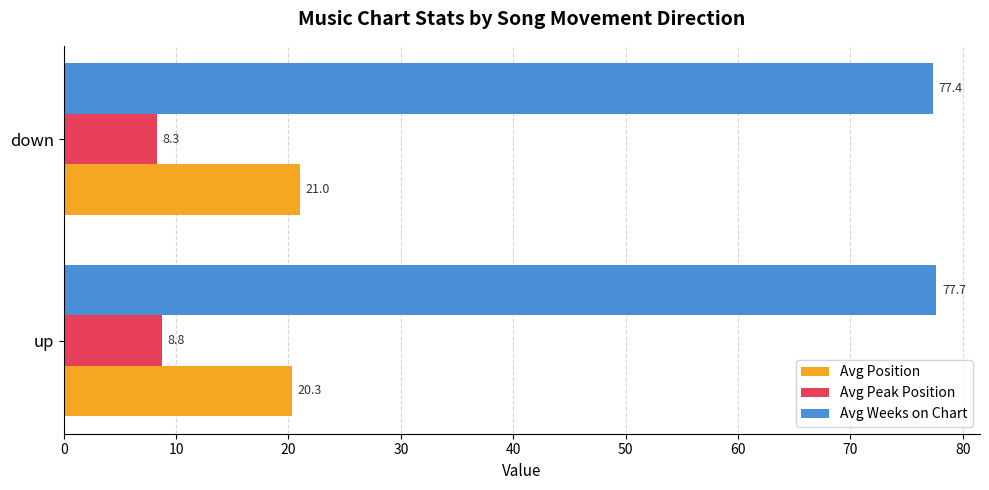

Which series has the largest total across all categories?

Avg Weeks on Chart